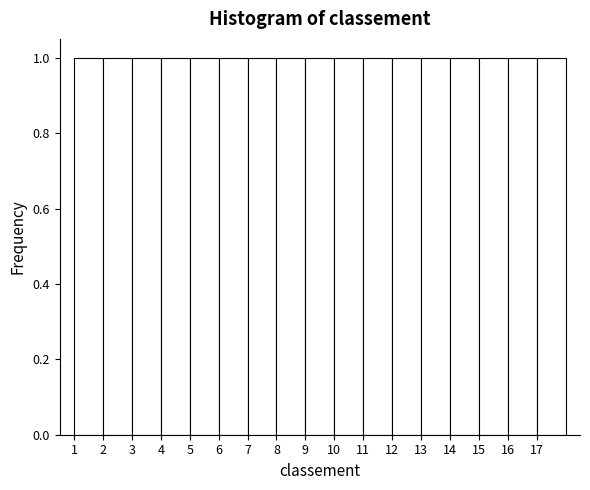

Reading left to right, list every bar in this chart as the range it spans on the x-axis followed by its height. The values are not printed on the chart, so give them approximately, as read against the axis.

1 to 2: 1
2 to 3: 1
3 to 4: 1
4 to 5: 1
5 to 6: 1
6 to 7: 1
7 to 8: 1
8 to 9: 1
9 to 10: 1
10 to 11: 1
11 to 12: 1
12 to 13: 1
13 to 14: 1
14 to 15: 1
15 to 16: 1
16 to 17: 1
17 to 18: 1